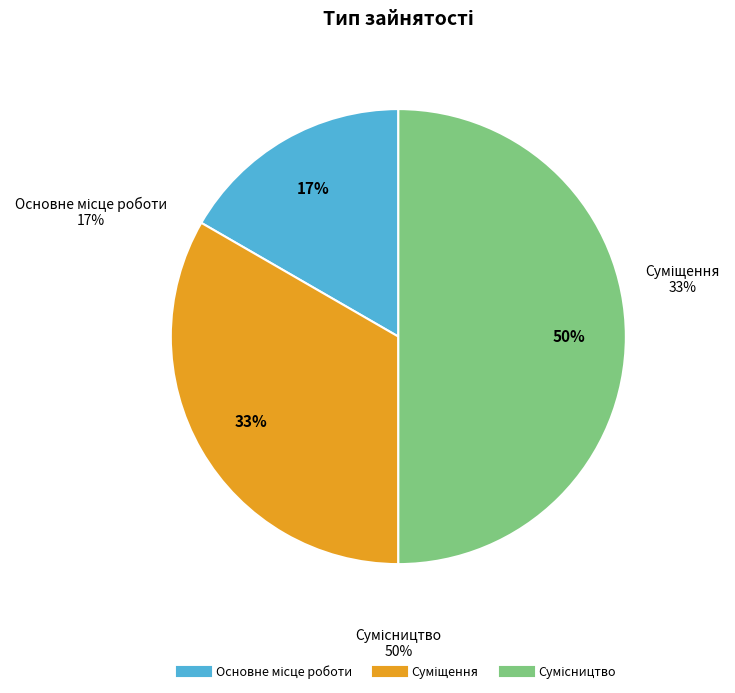

Is it true that Сумісництво is 50% of the pie?

True